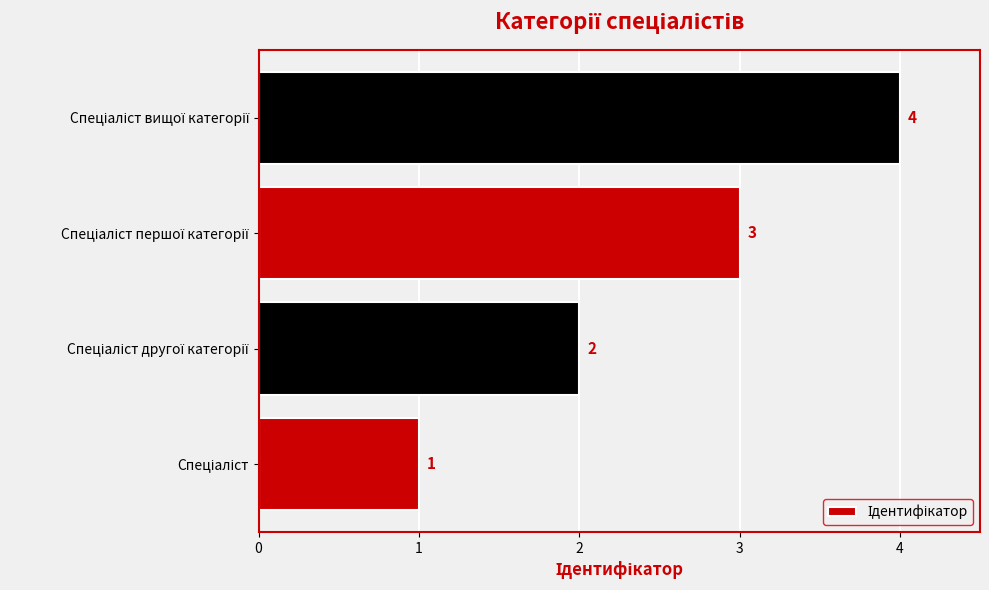

How many distinct data groups are displayed?

1